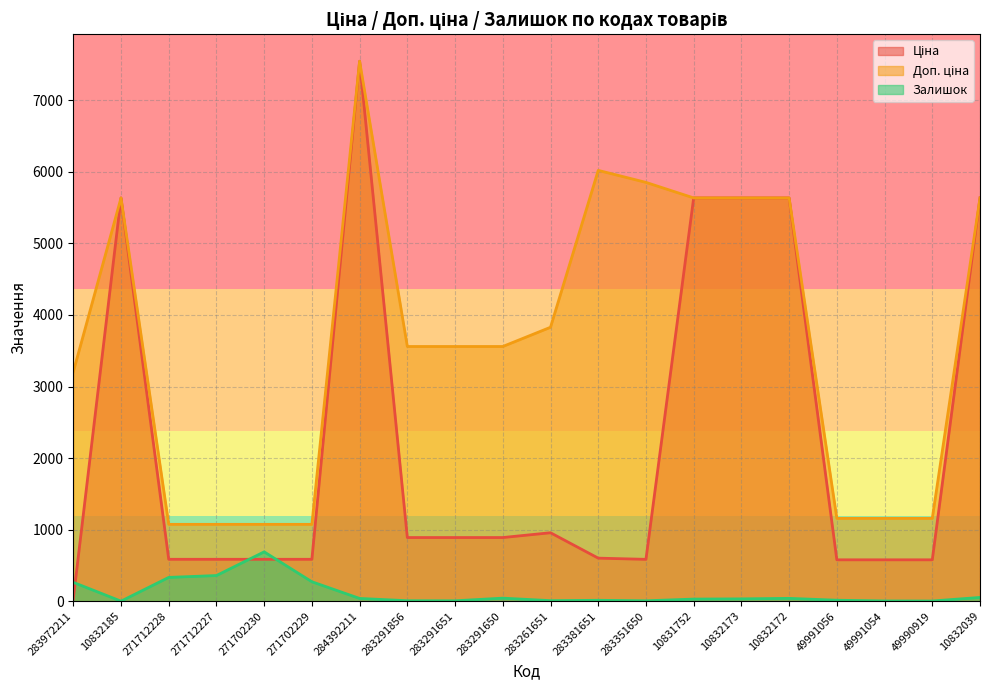

Is the value of Ціна at 283291650 greater than the value of Залишок at 283291650?

Yes